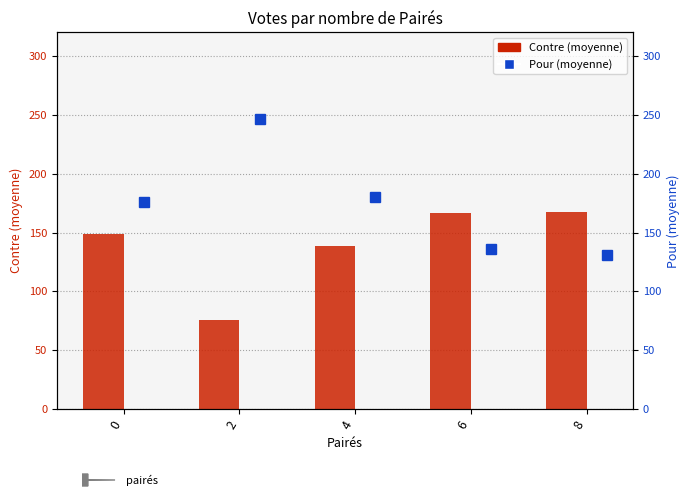

Which category has the lowest value across all series?

2